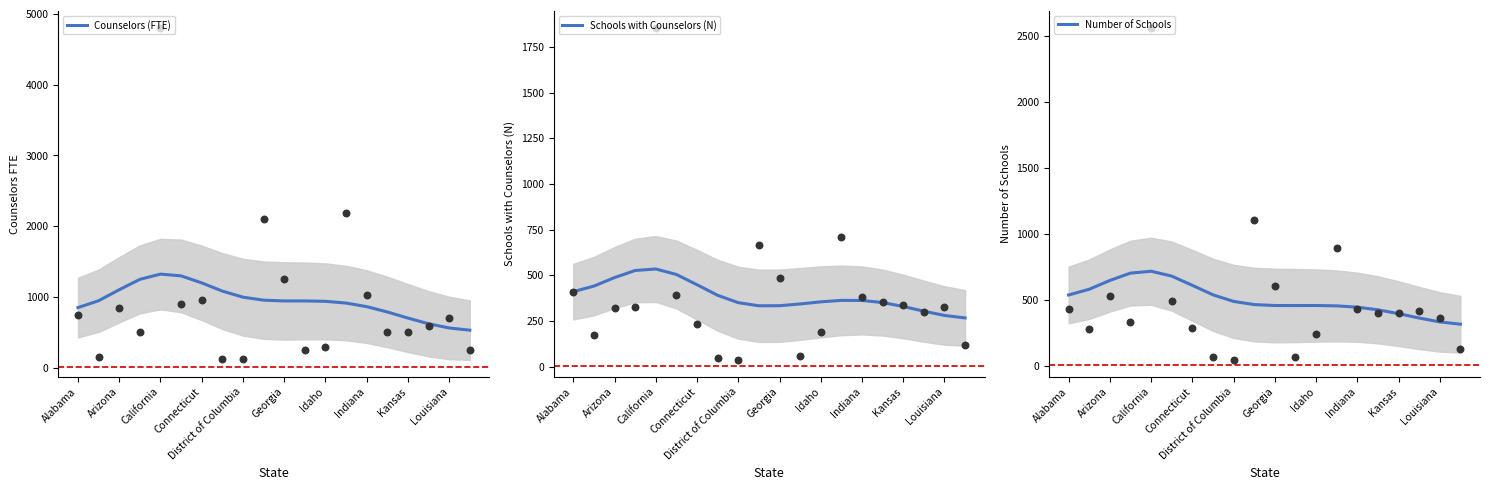

What is the maximum value for Counselors (FTE)?

1323.7